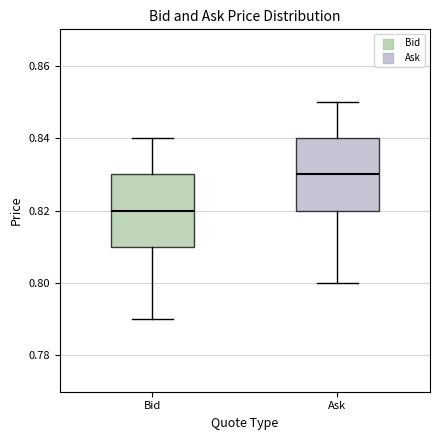

Which box's median line is the highest?

Ask